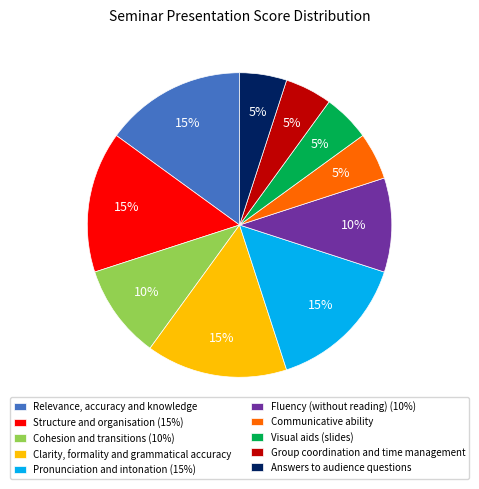

To the nearest percent, what is the average slice percentage?

10%